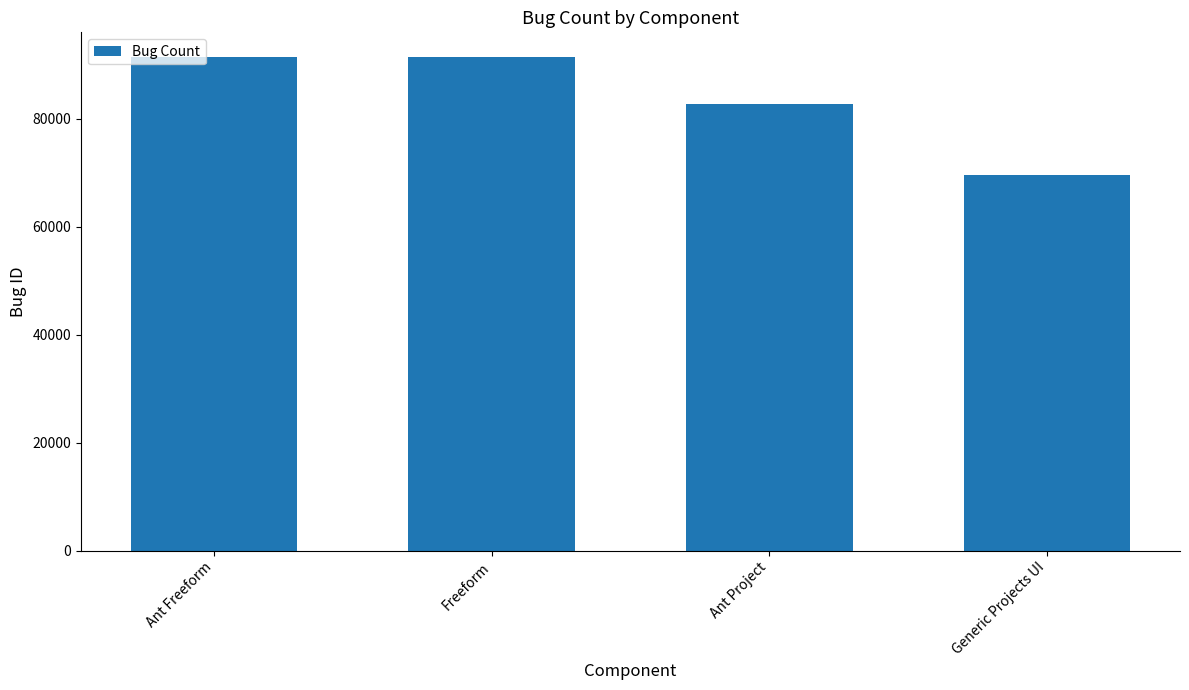

What is the label of the 4th bar from the left?

Generic Projects UI